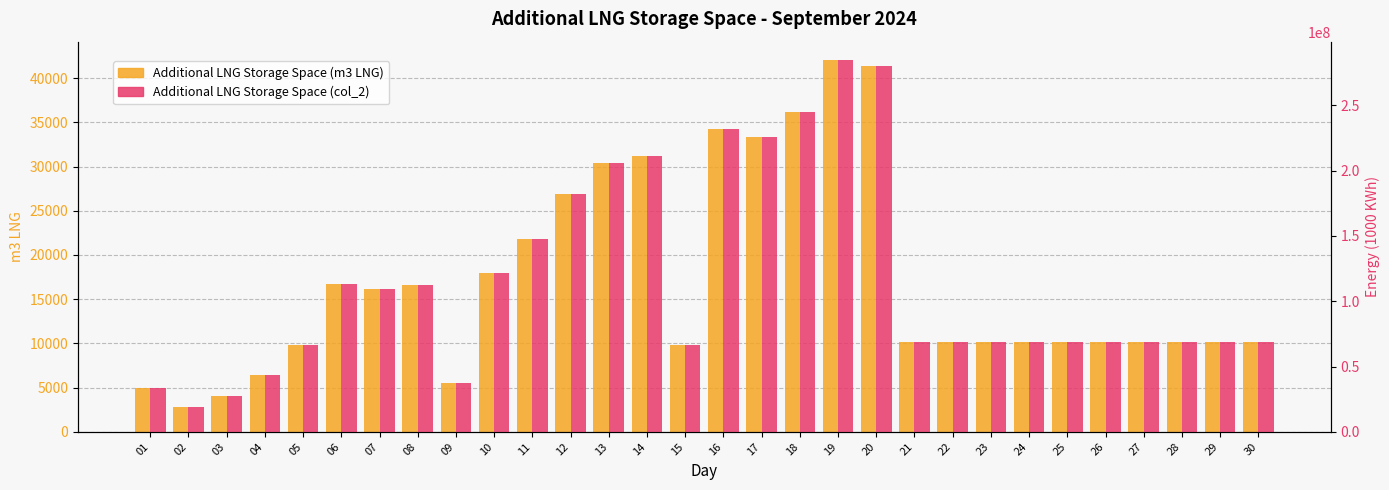

What is the sum of the Additional LNG Storage Space (m3 LNG) values at 14 and 27?

41358